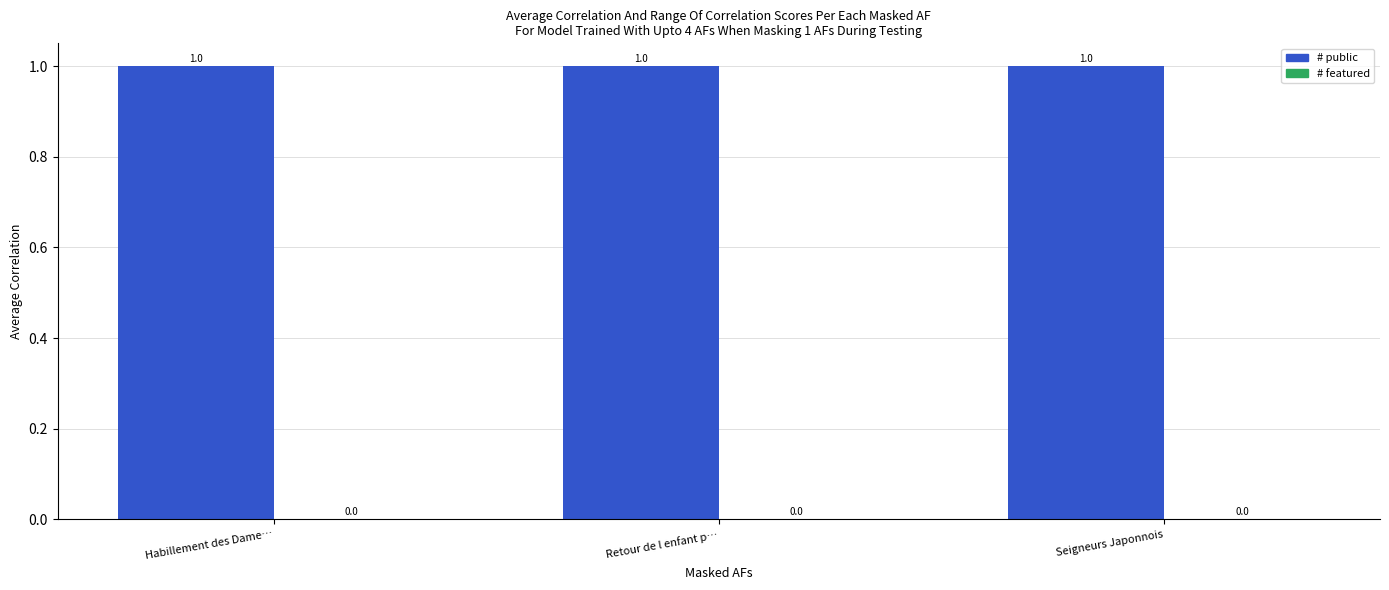

The featured series shows 0 at Retour de l enfant p…. True or false?

True